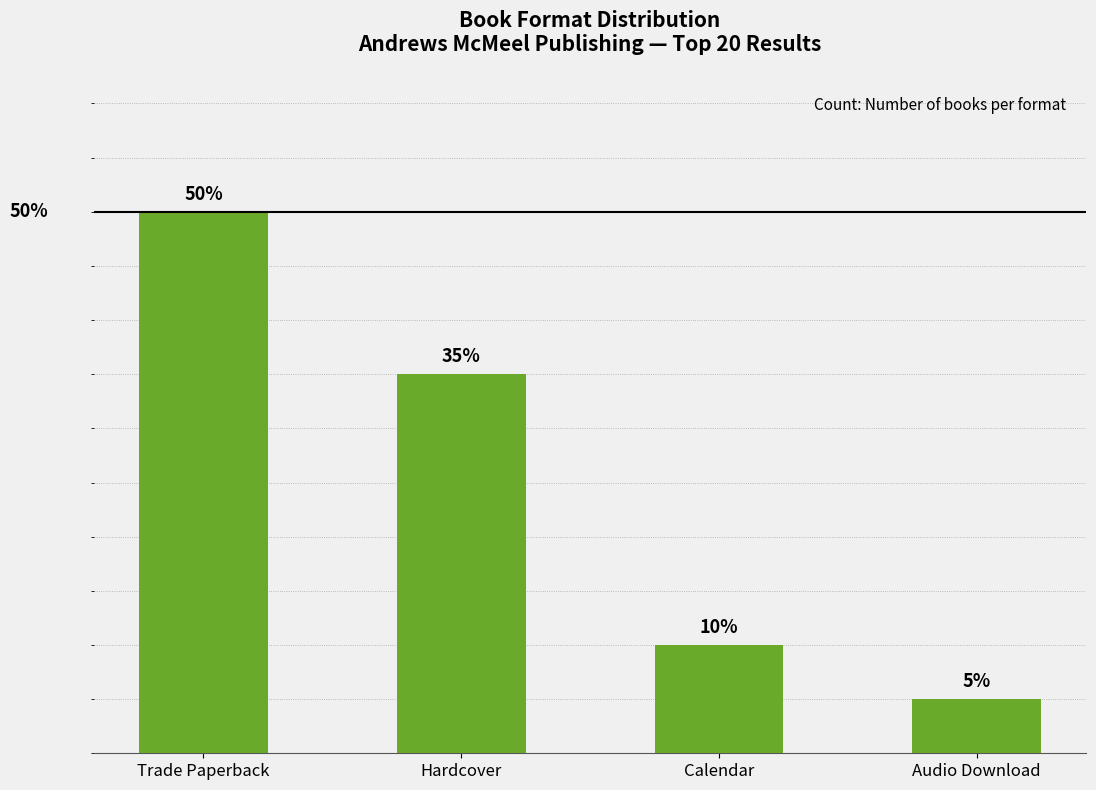

Which category has the highest value across all series?

Trade Paperback